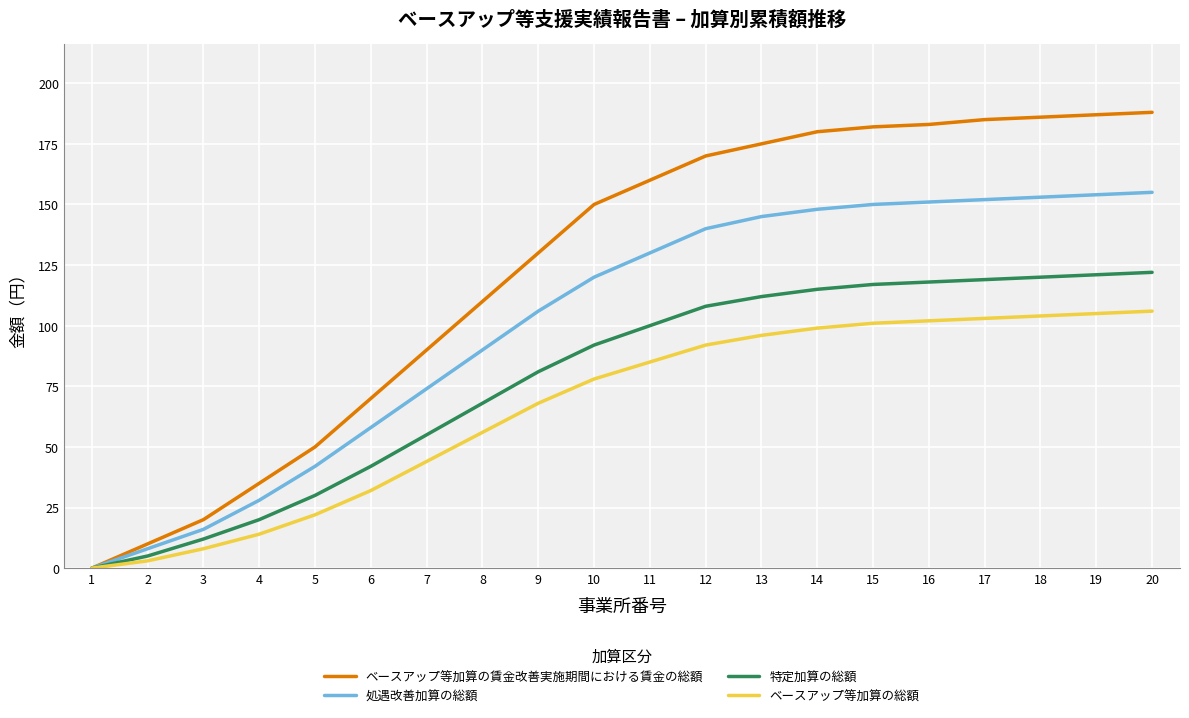

What is the highest value of the ベースアップ等加算の賃金改善実施期間における賃金の総額 series?

188